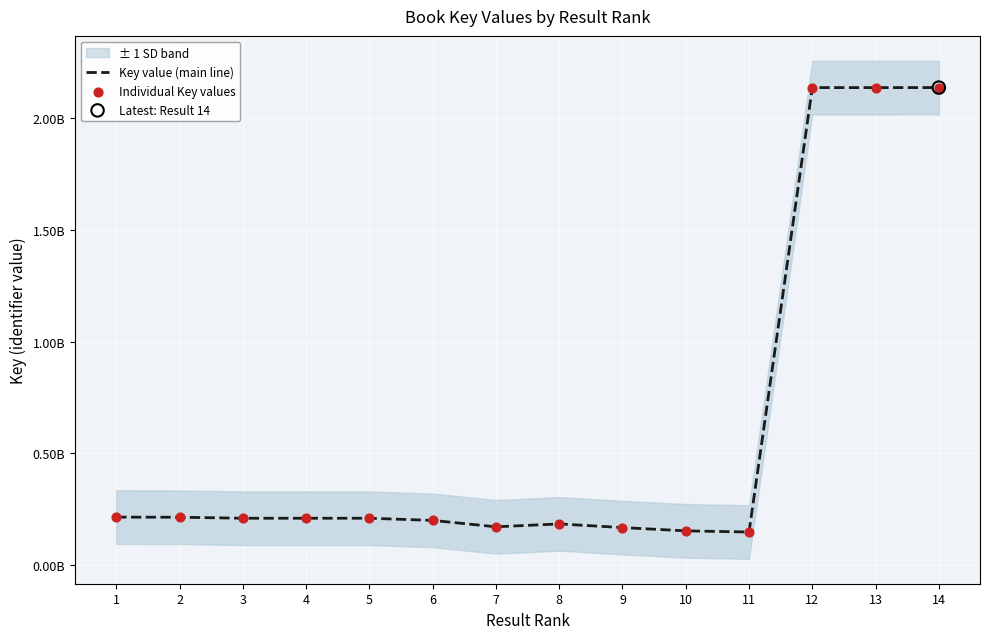

What is the total value across all series at 1?

427015782